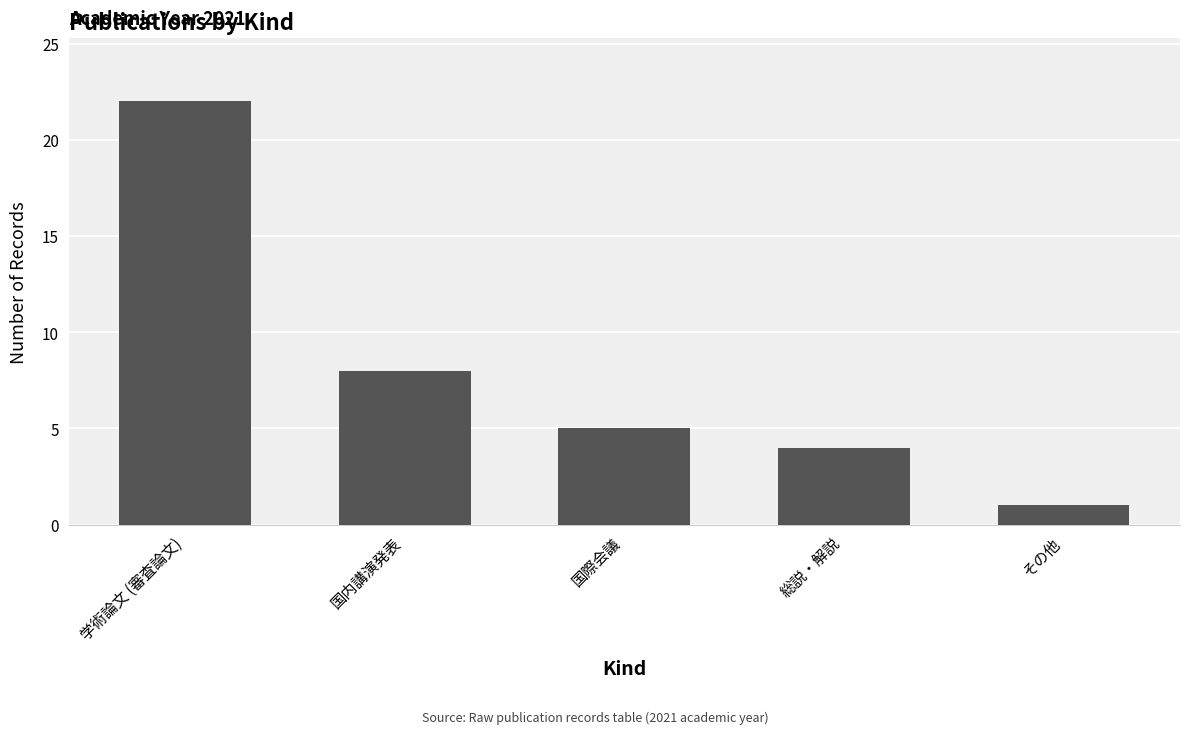

What position from the right is 国際会議?

3